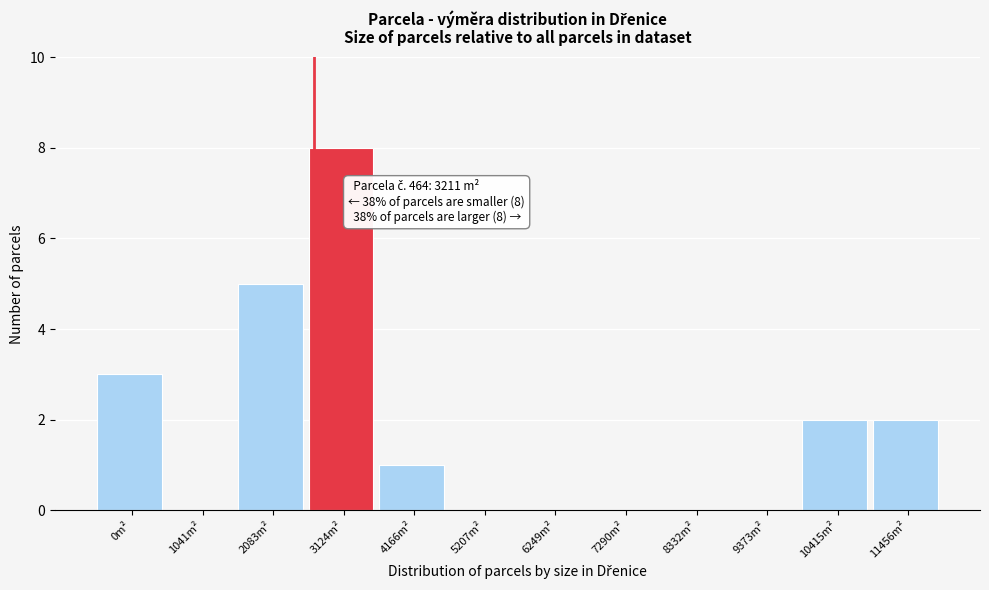

Reading left to right, list all the values displayed in this chart.

0m²=3	1041m²=0	2083m²=5	3124m²=8	4166m²=1	5207m²=0	6249m²=0	7290m²=0	8332m²=0	9373m²=0	10415m²=2	11456m²=2